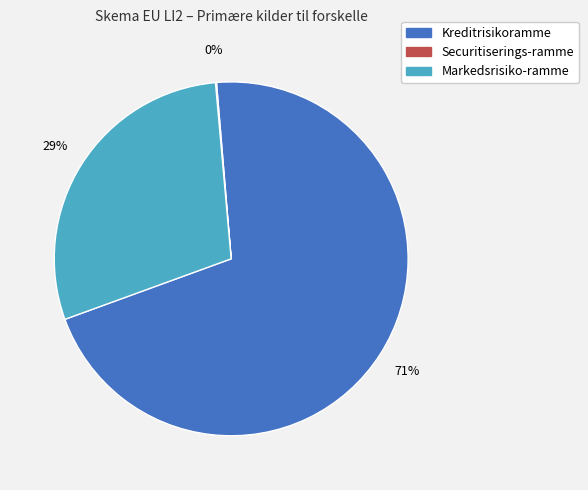

Which category accounts for the majority?

Kreditrisikoramme